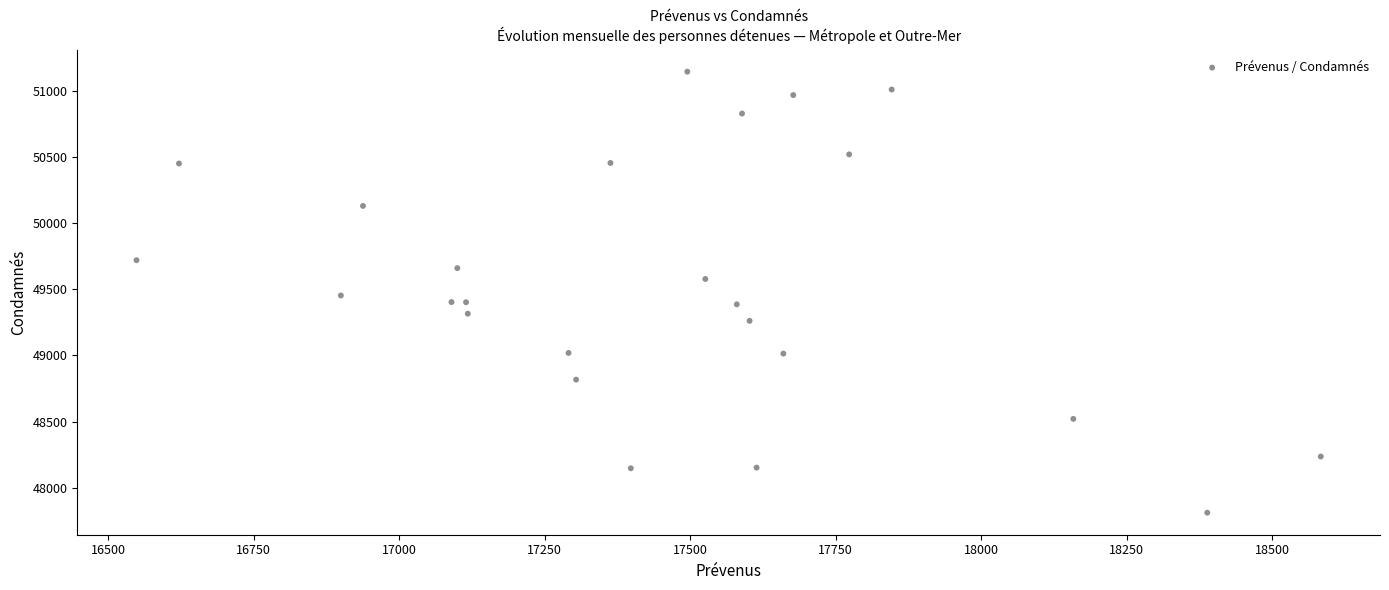

What is the range of X values (max minus min)?

2034